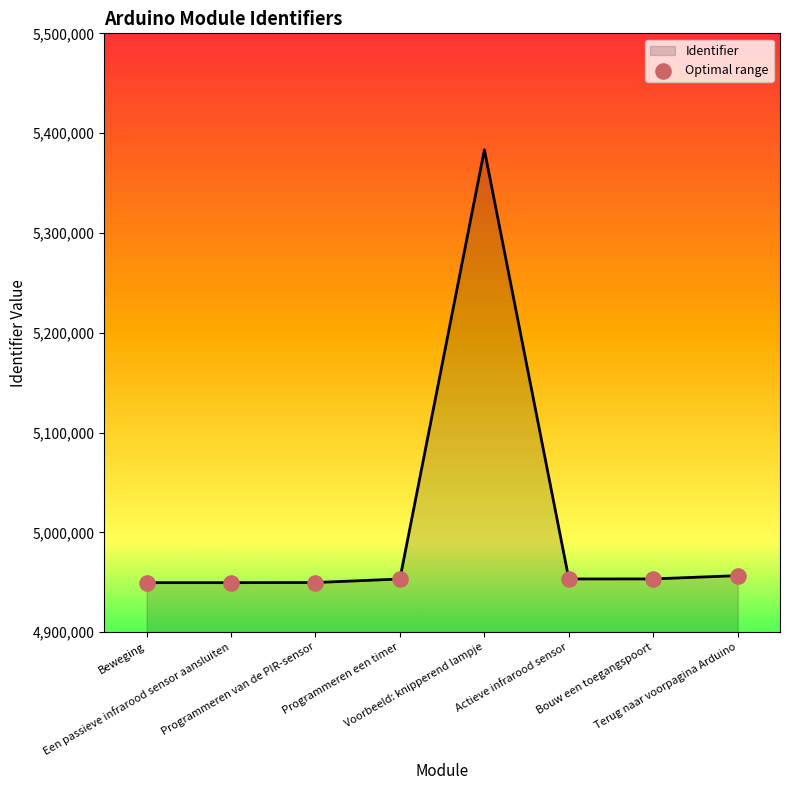

Approximately how many times larger is the value at Programmeren van de PIR-sensor compared to Een passieve infrarood sensor aansluiten?

1.0